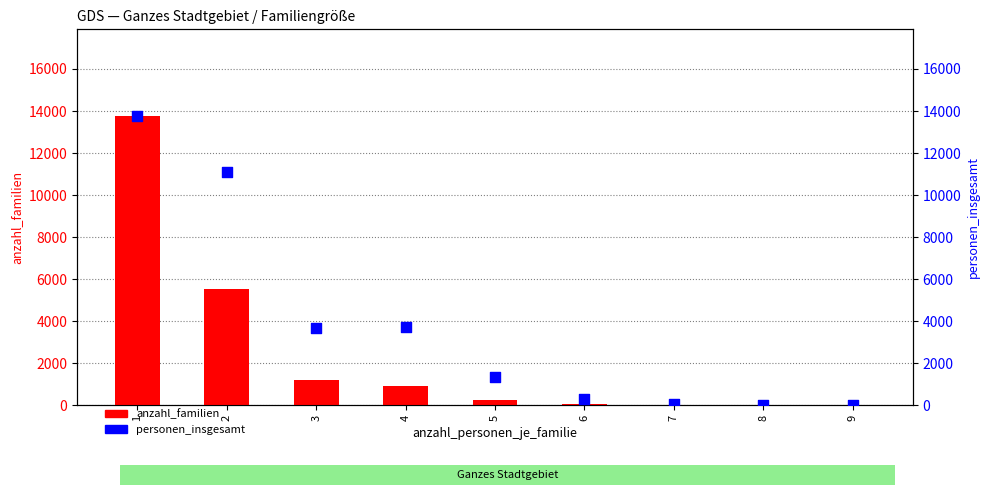

What is the total value across all series at 1?

27514